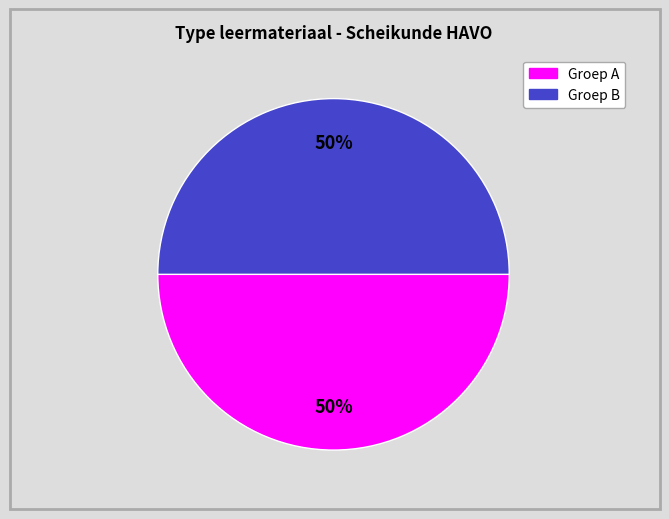

To the nearest percent, what is the average slice percentage?

50%